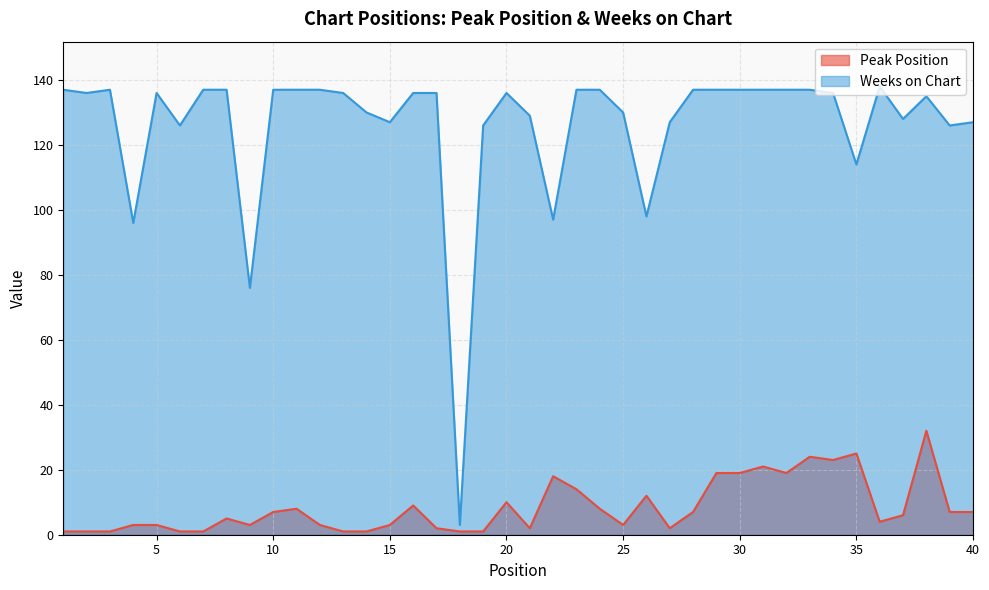

What are all the series names shown in the legend?

Peak Position, Weeks on Chart